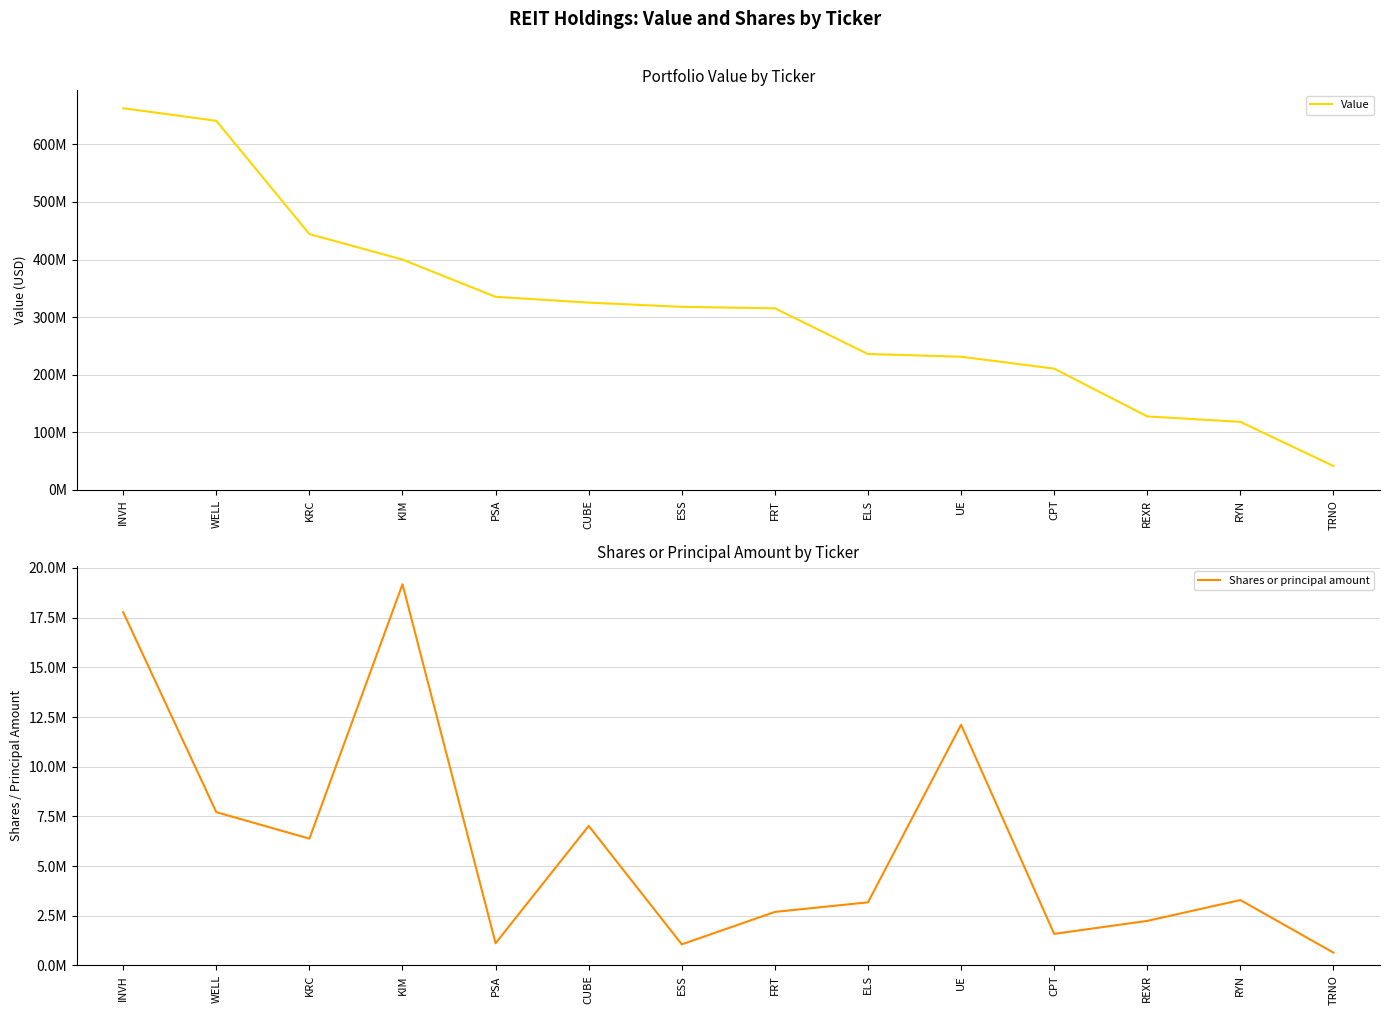

Reading right to left, what are all the values shown in this chart?

Value: 41457000	118157000	127596000	210566000	231281000	235899000	315298000	317834000	325214000	335268000	399907000	444219000	640872000	662721000
Shares or principal amount: 642551	3288522	2240484	1587142	12108946	3174526	2690944	1059413	7021027	1114994	19180185	6378798	7712052	17772094